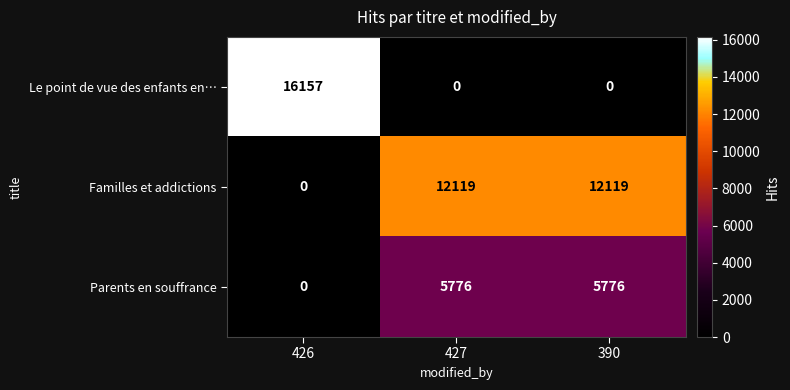

At 390, list the series in order from smallest to largest.

Le point de vue des enfants en…, Parents en souffrance, Familles et addictions